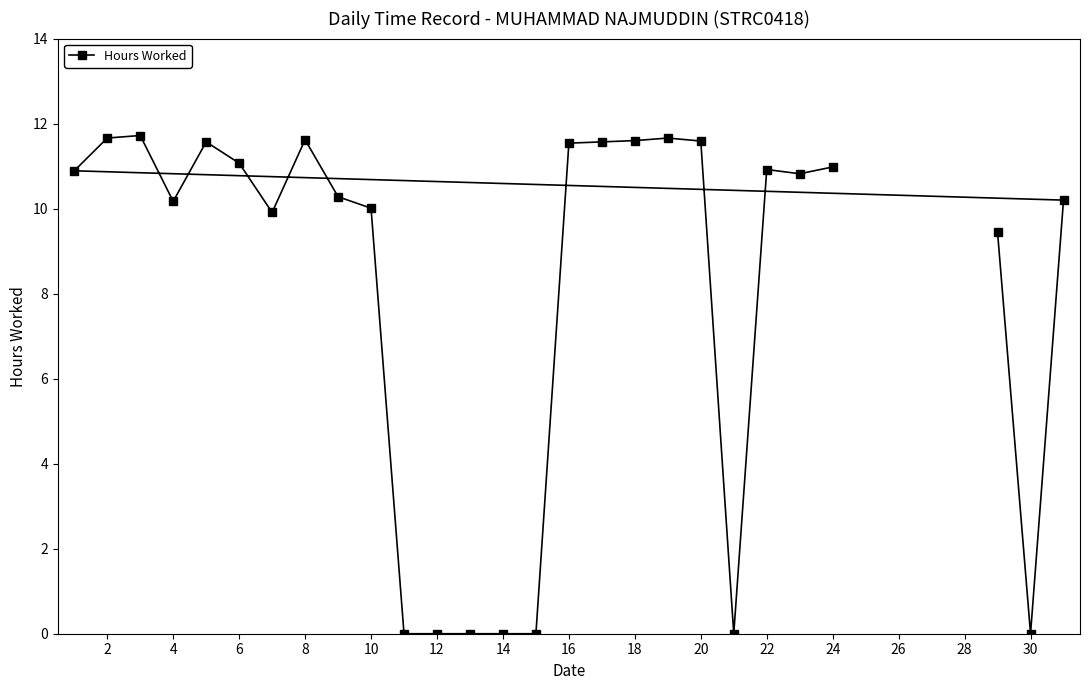

What is the greatest value displayed?

11.7